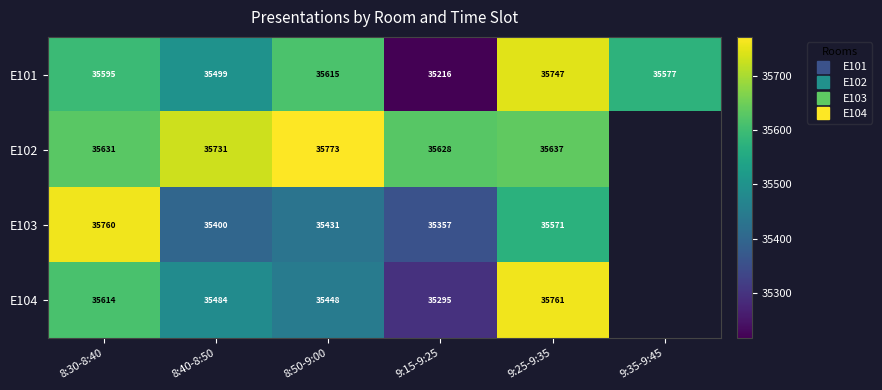

How many data points does each series have?

6